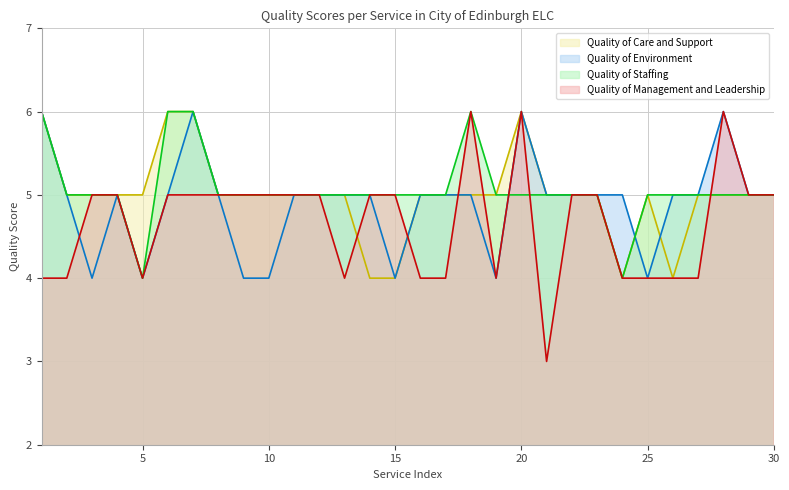

True or false: Quality of Management and Leadership and Quality of Environment intersect in this chart.

True